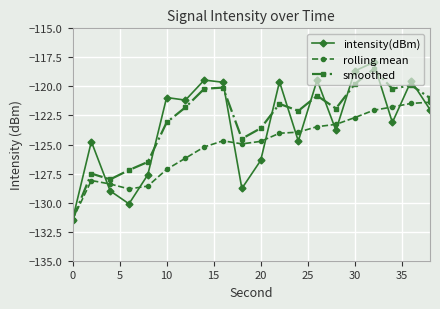

What are all the series names shown in the legend?

intensity(dBm), rolling mean, smoothed